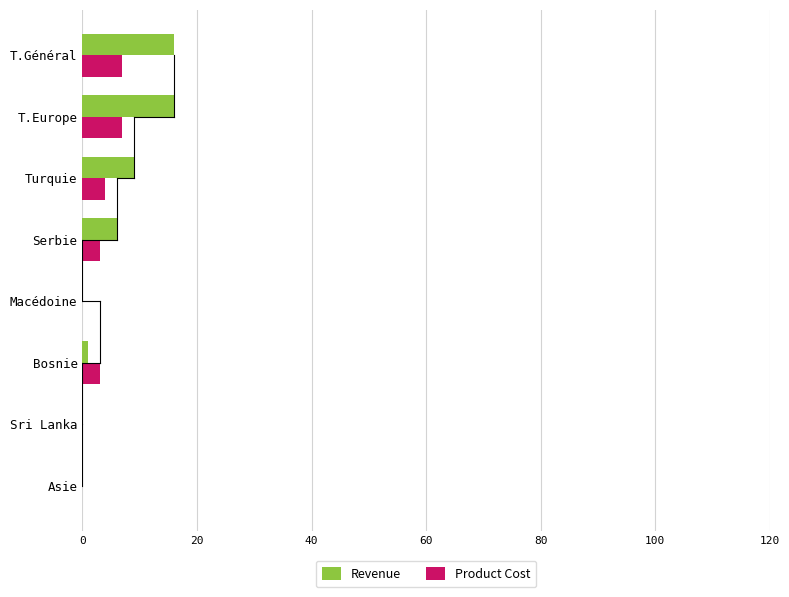

How many Product Cost values are between 0 and 7?

8